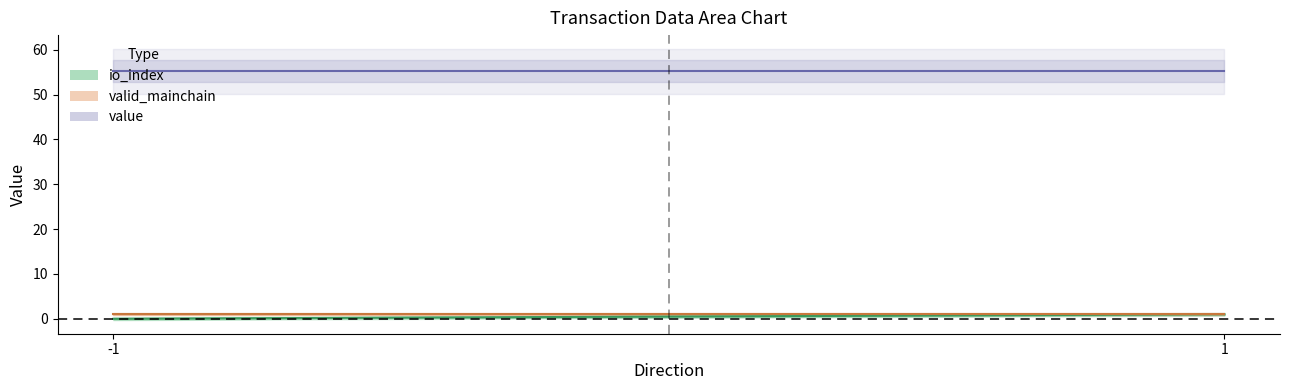

Rank the series at -1 from highest to lowest value.

value, valid_mainchain, io_index